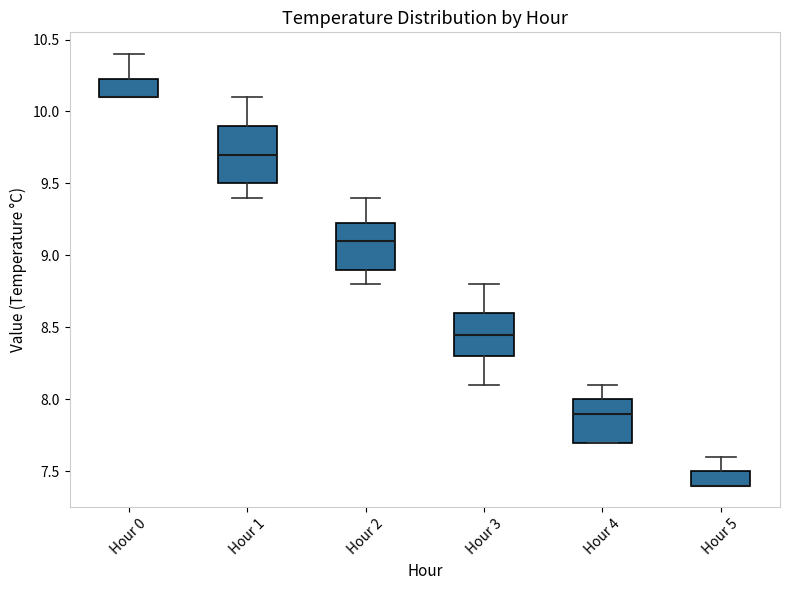

Reading left to right, read every box against the y-axis: the position of its median line, the range the box covers, and the ends of its whiskers. The values are not printed on the chart, so give them approximately, as read against the axis.

Hour 0: median 10.10 (drawn on the box's lower edge), box 10.10 to 10.25, whiskers 10.10 to 10.40
Hour 1: median 9.70, box 9.50 to 9.90, whiskers 9.40 to 10.10
Hour 2: median 9.10, box 8.90 to 9.25, whiskers 8.80 to 9.40
Hour 3: median 8.45, box 8.30 to 8.60, whiskers 8.10 to 8.80
Hour 4: median 7.90, box 7.70 to 8.00, whiskers 7.70 to 8.10
Hour 5: median 7.40 (drawn on the box's lower edge), box 7.40 to 7.50, whiskers 7.40 to 7.60